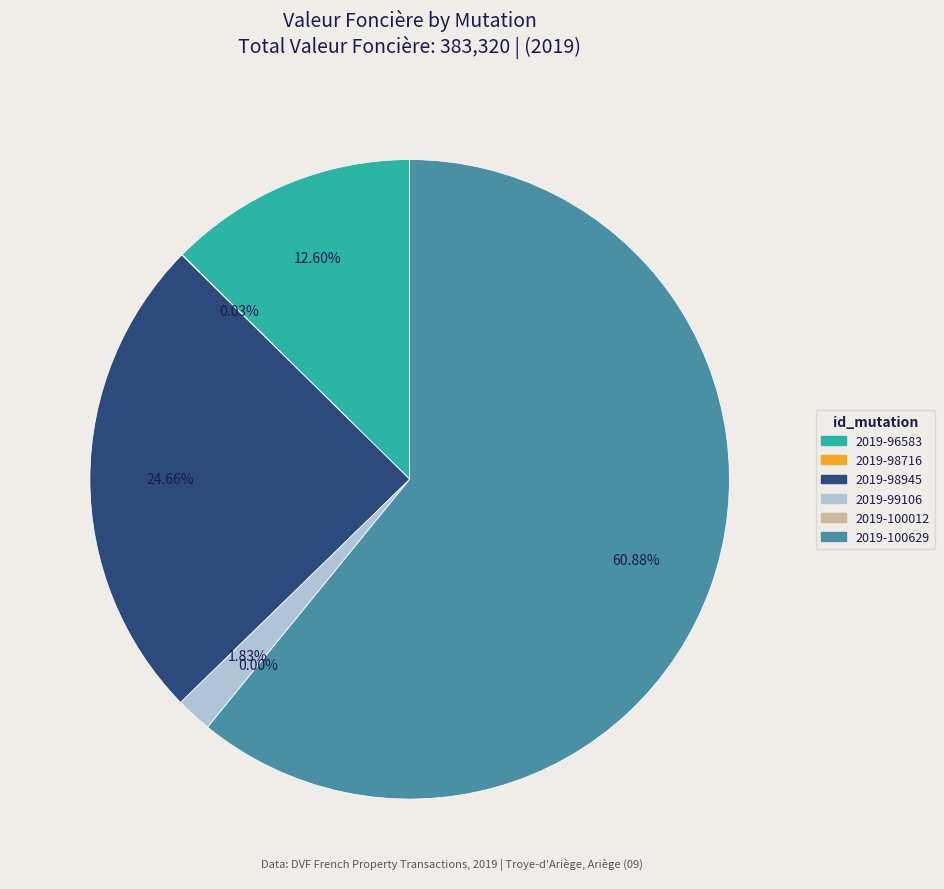

The 2019-98945 slice represents 32% of the pie. True or false?

False